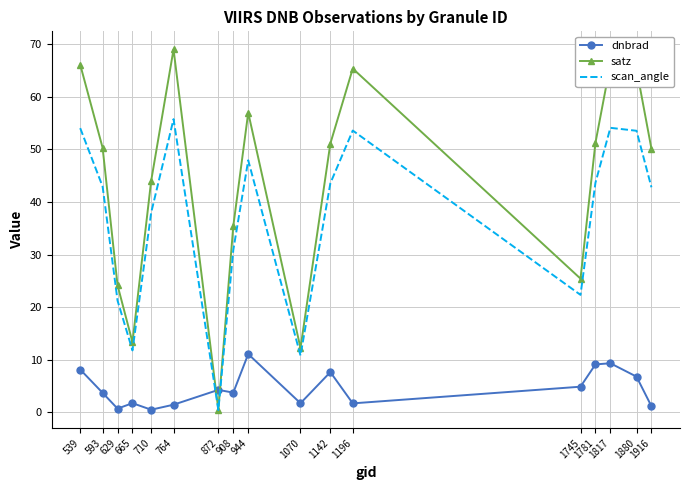

What is the sum of all satz values?

746.6